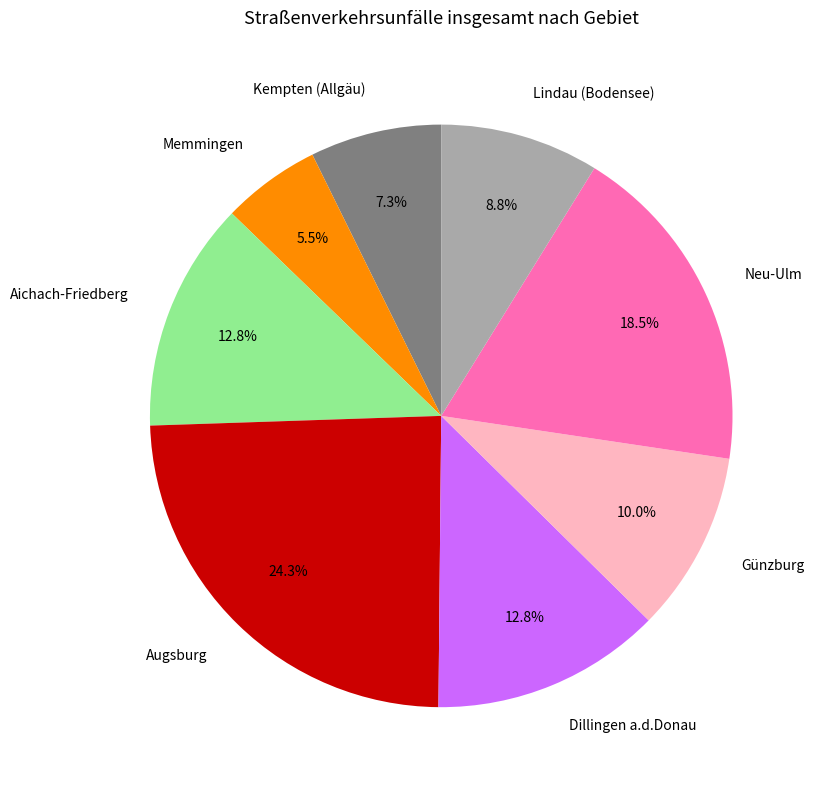

To the nearest percent, what percentage of the pie is Augsburg?

24%